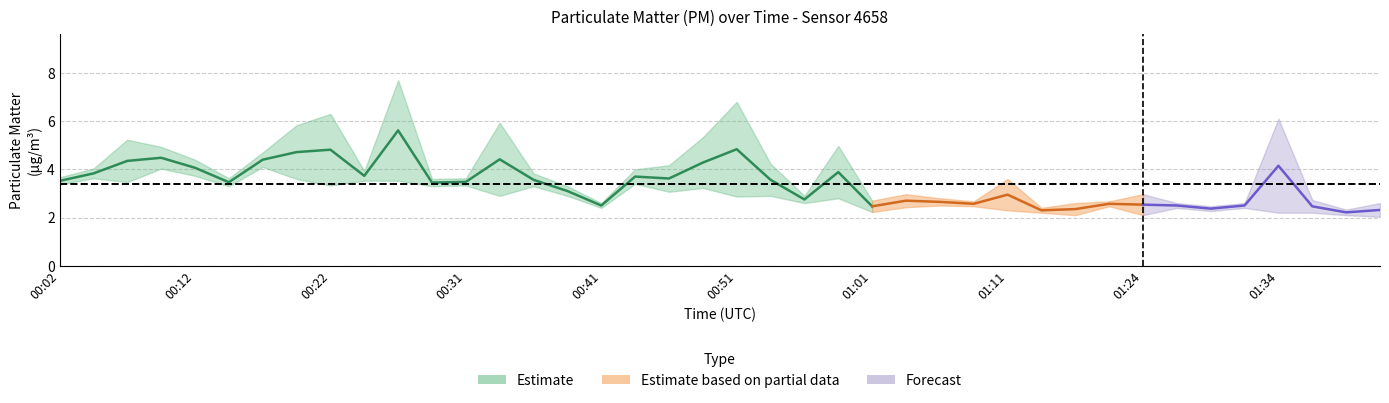

What is the label of the 12th point from the right?

01:11